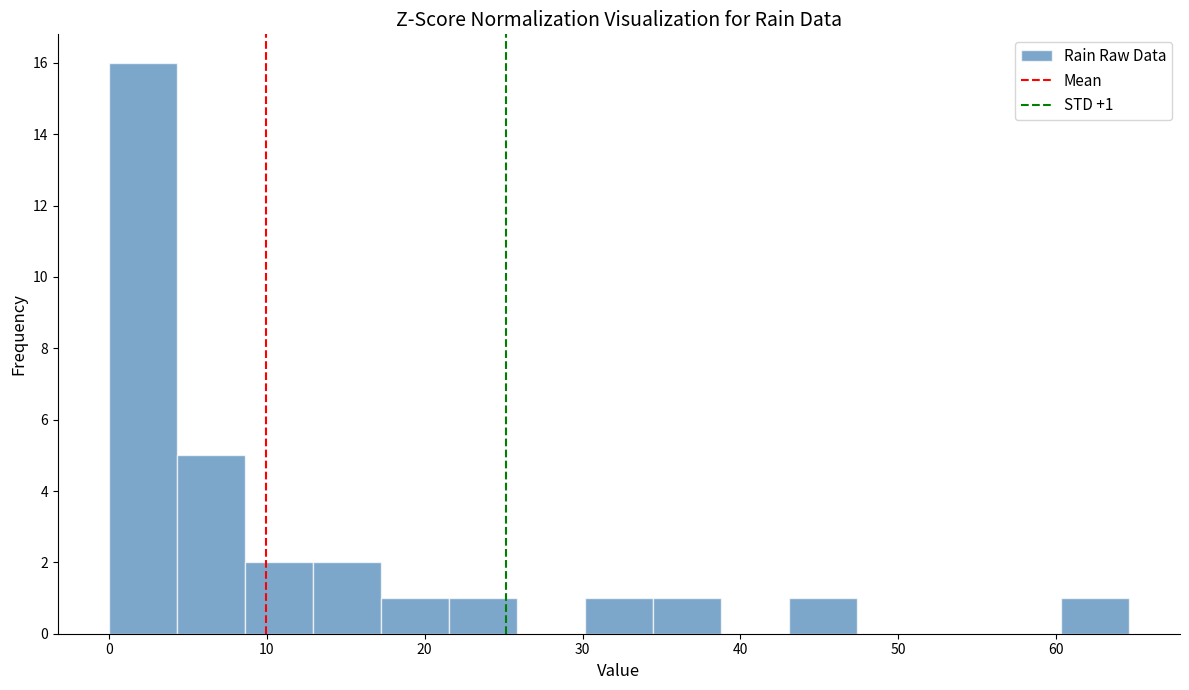

Over which range of the x-axis is the bar tallest?

0 to 4